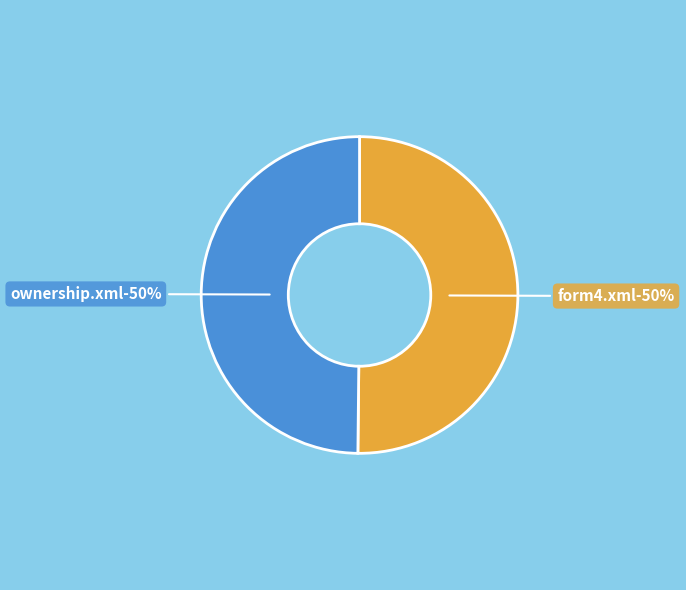

What is the ratio of the value at form4.xml to the value at ownership.xml?

1.0